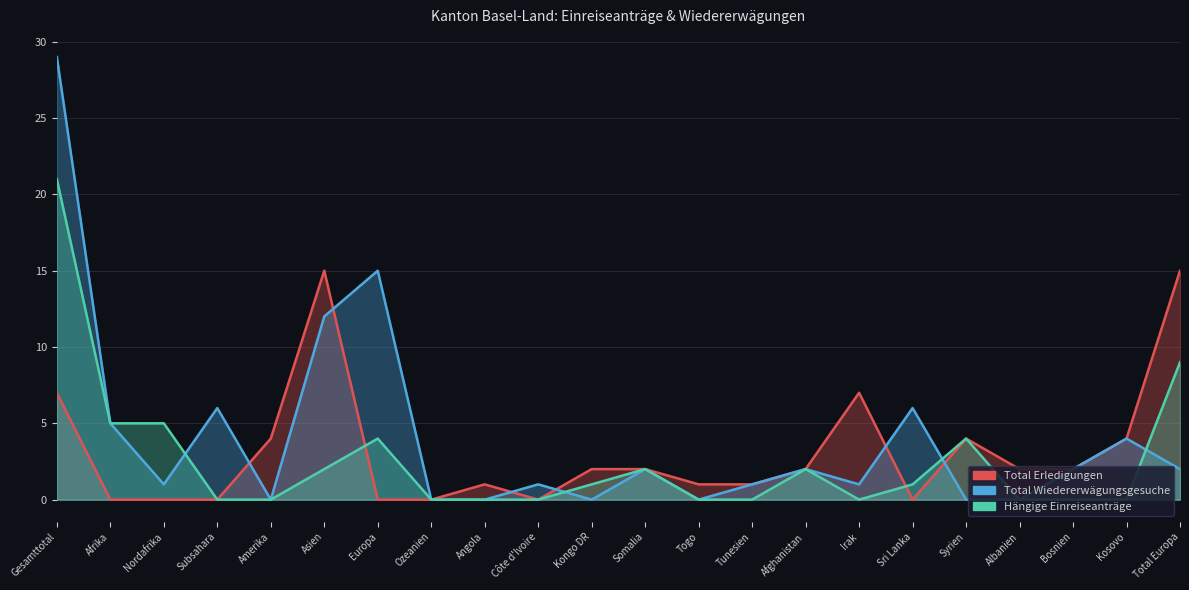

List the series in order of their overall mean, lowest first.

Hängige Einreiseanträge, Total Erledigungen, Total Wiedererwägungsgesuche